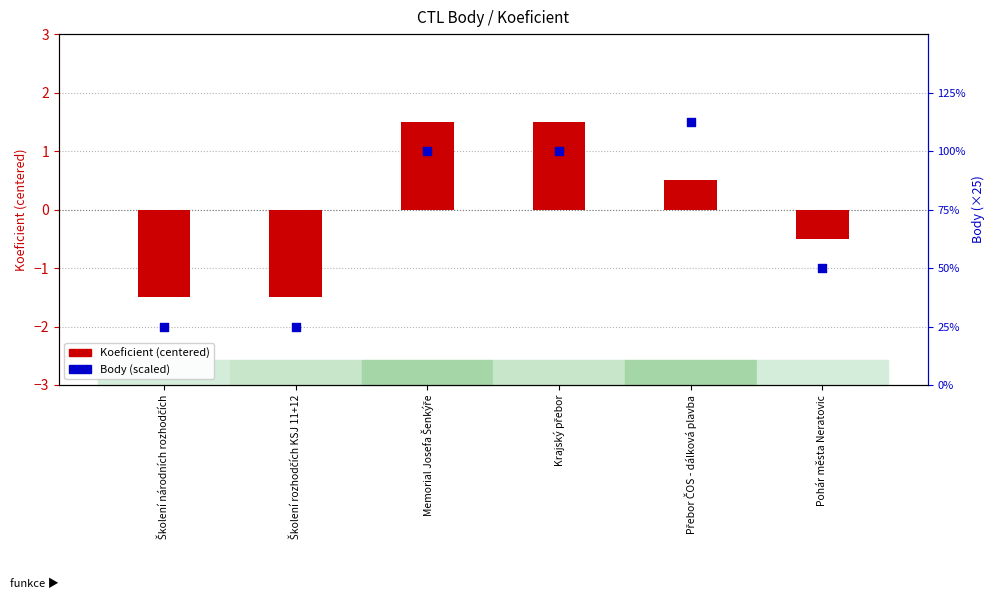

Which series has the largest Y range (max minus min)?

Body (scaled)